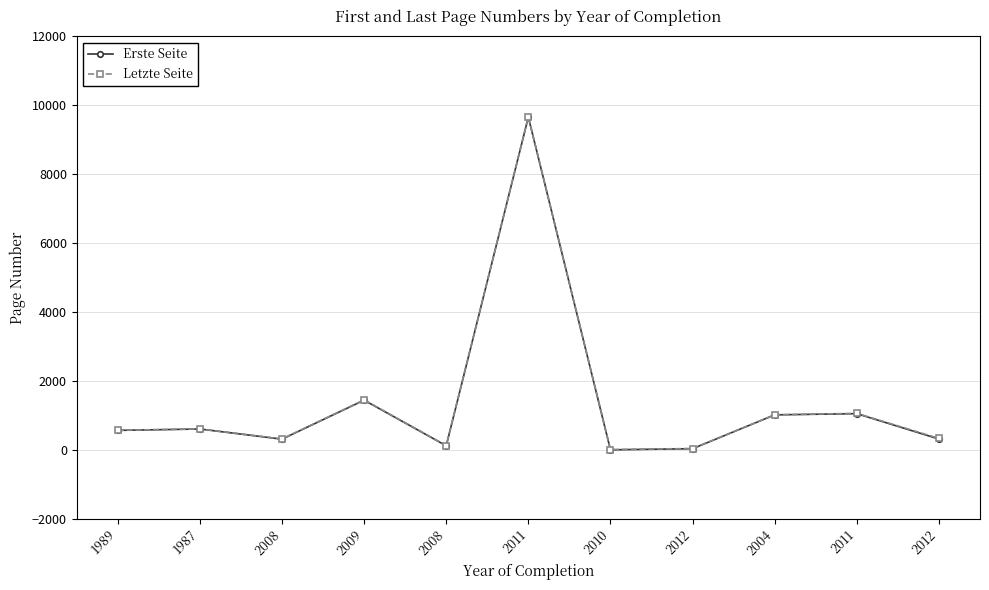

Count the number of categories in the chart.

11